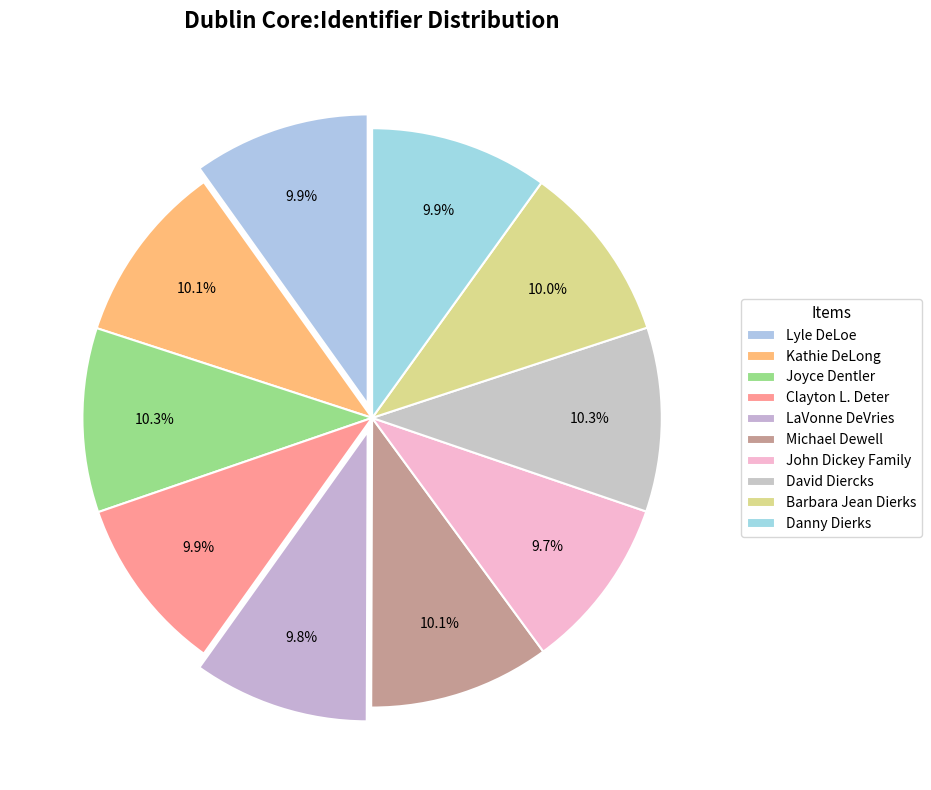

How many segments does this pie chart have?

10